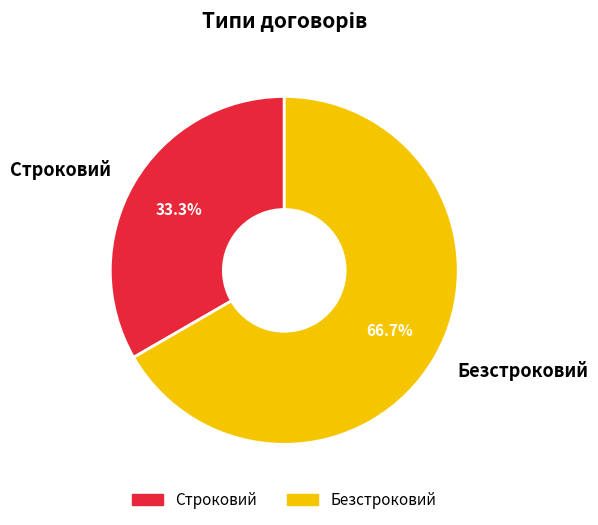

Is the sum of Безстроковий and Строковий greater than half?

Yes